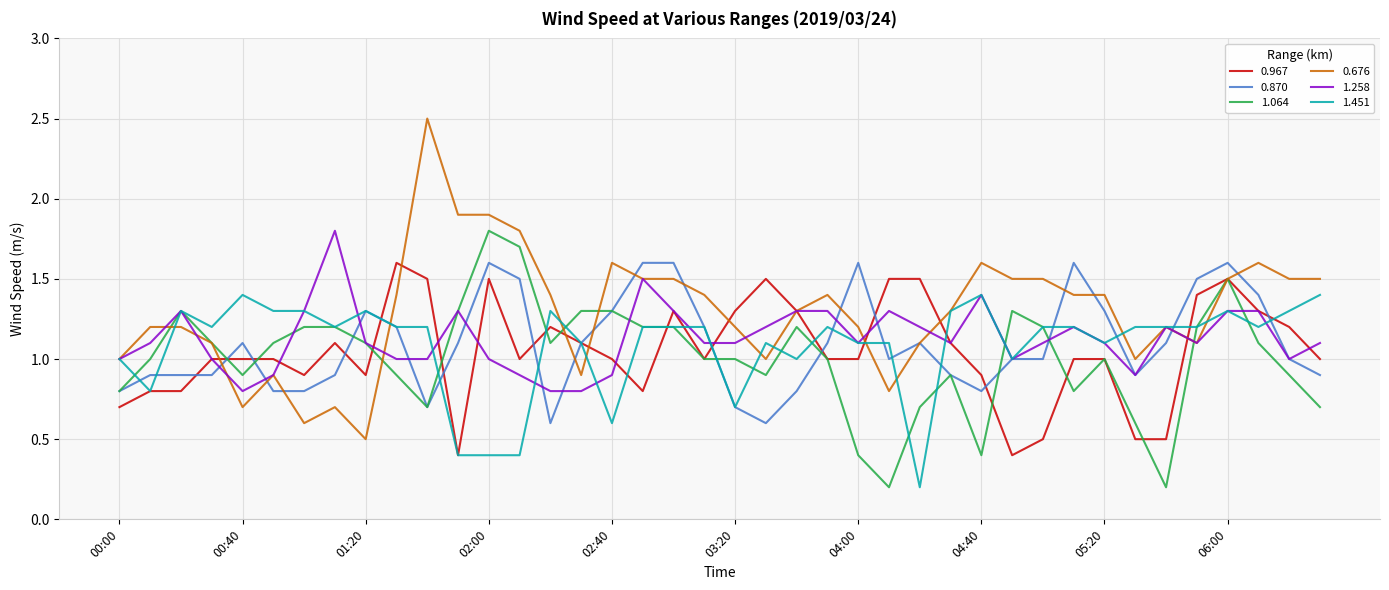

After their last crossing, which series has the higher values: 1.451 or 1.064?

1.451